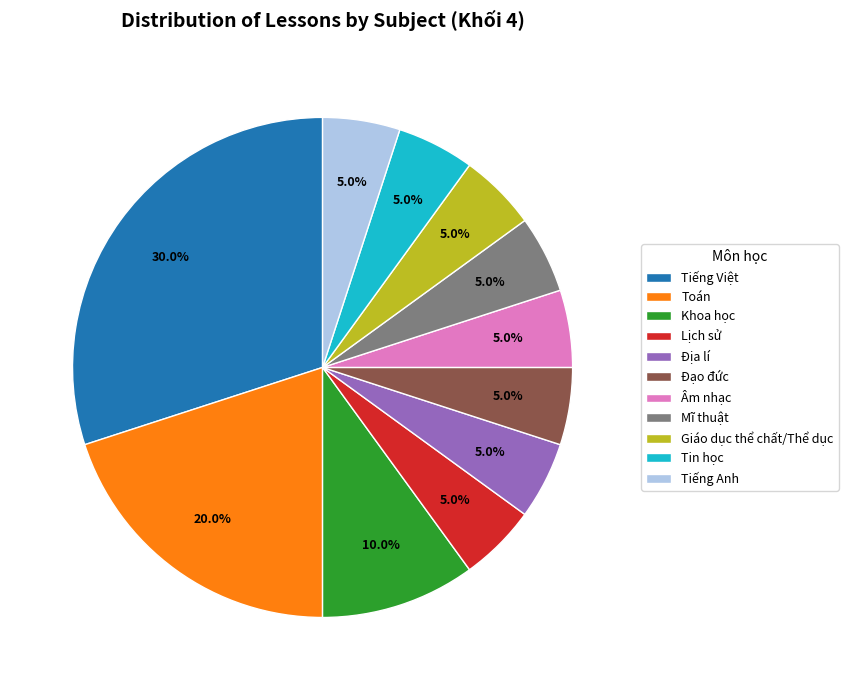

Which category has the biggest portion of the pie?

Tiếng Việt